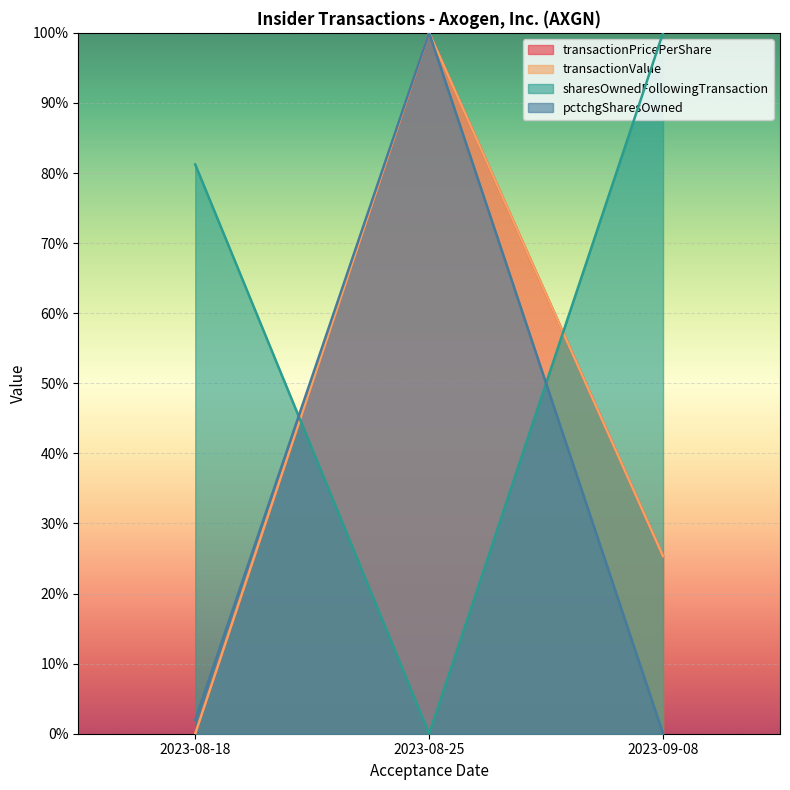

Which has a higher value, 2023-08-25 or 2023-08-18?

2023-08-18